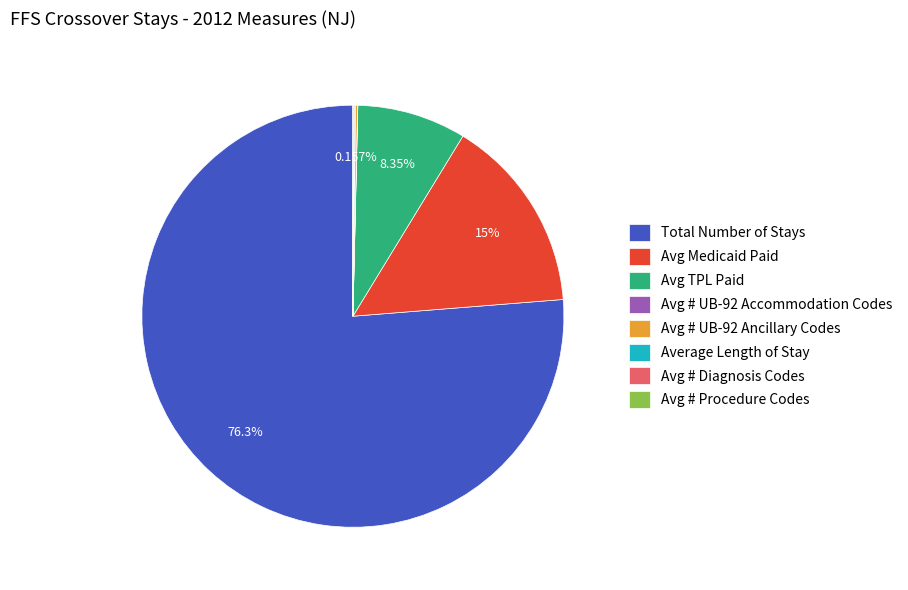

Which slice is the largest?

Total Number of Stays